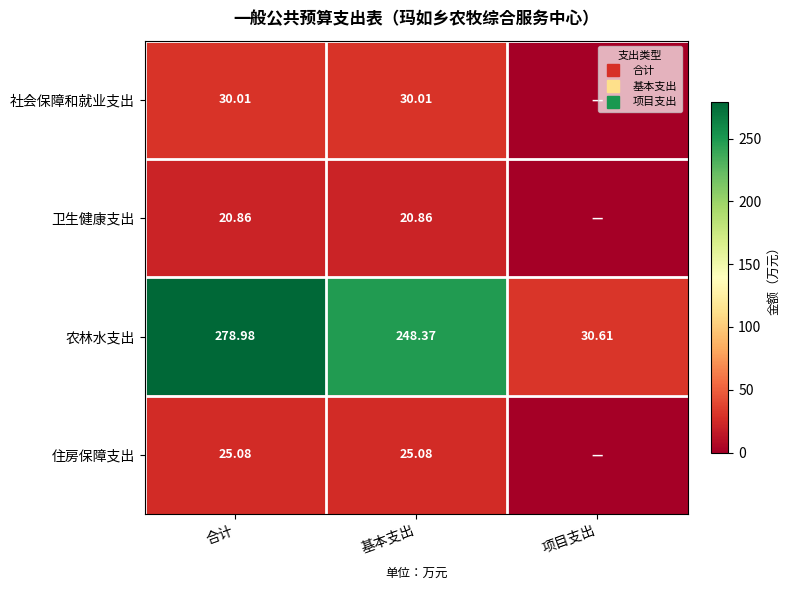

How many data points in 农林水支出 are less than 248?

1